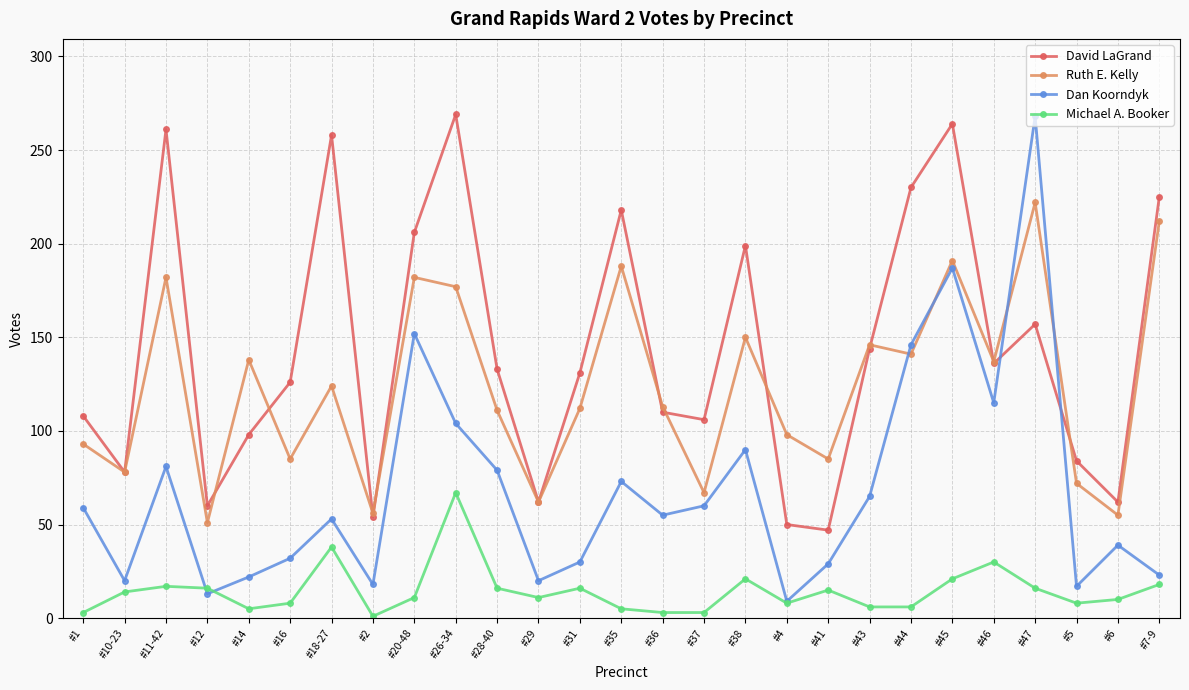

What is the smallest value displayed?

1